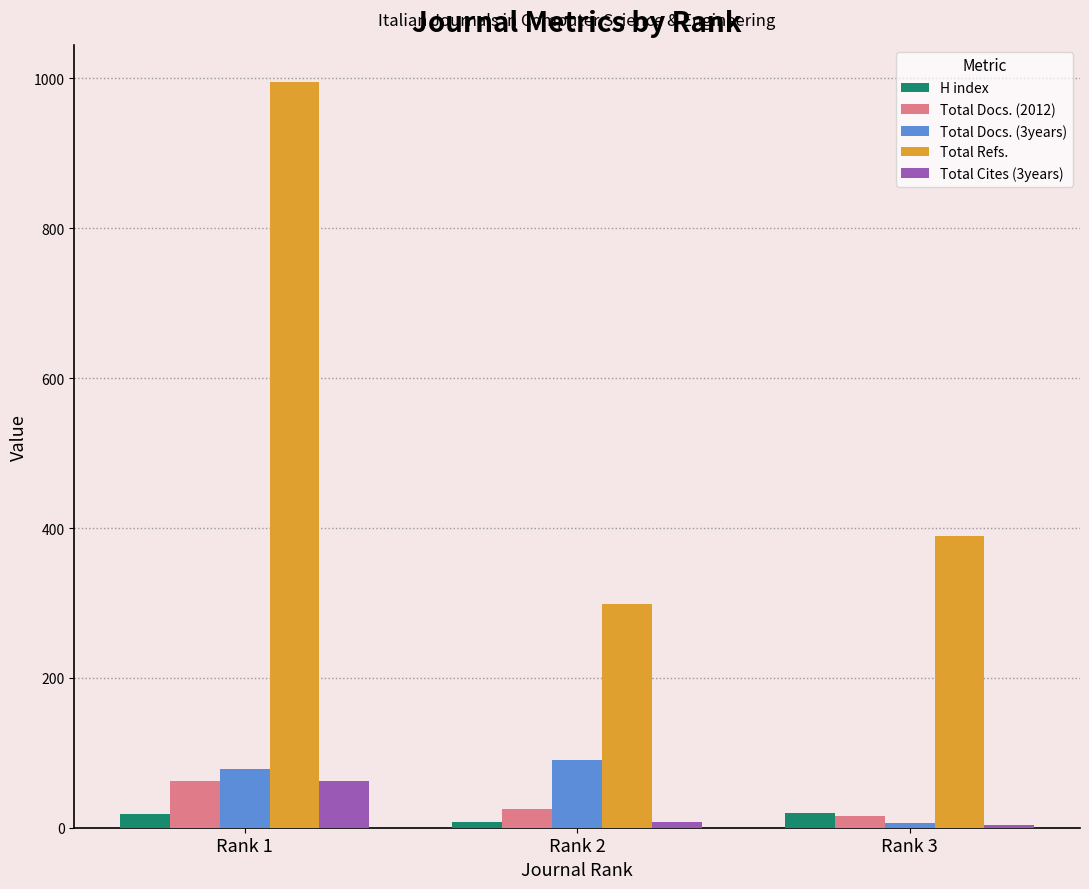

What is the sum of the Total Docs. (3years) values at Rank 1 and Rank 2?

168